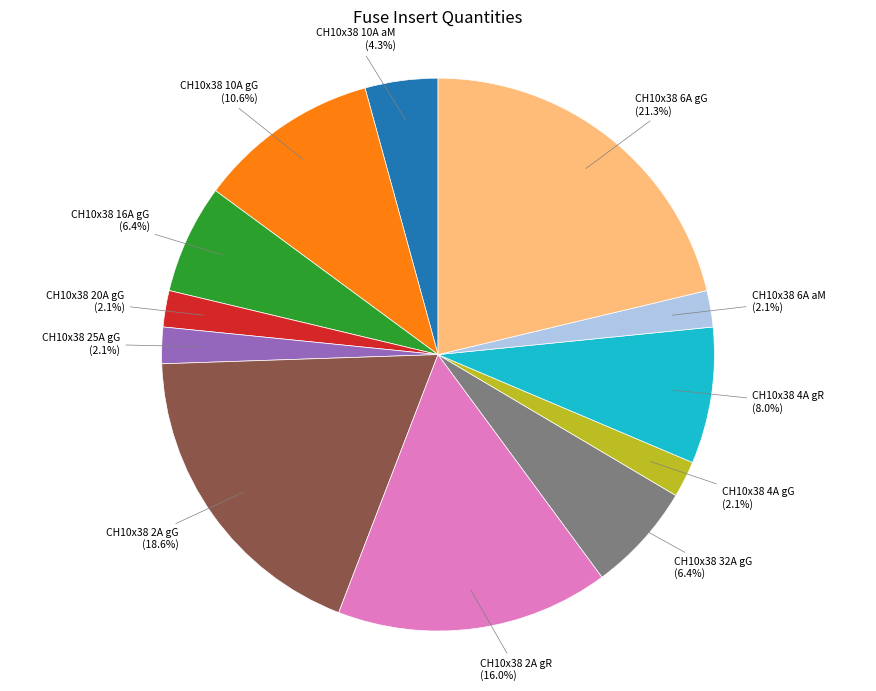

Is there a majority slice in this chart?

No